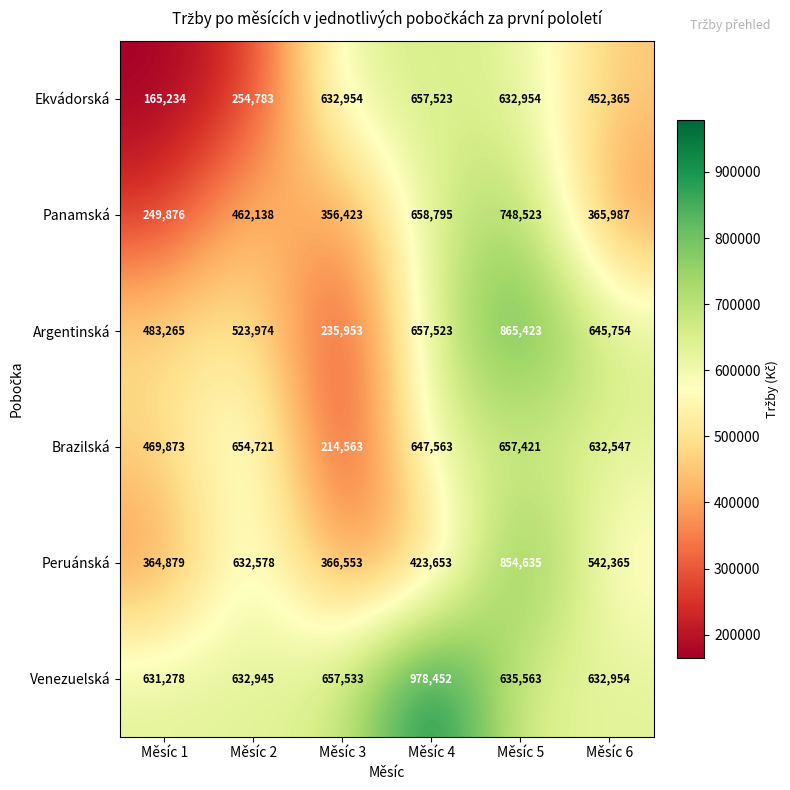

What is the difference between the maximum and second lowest values in the Ekvádorská series?

402740